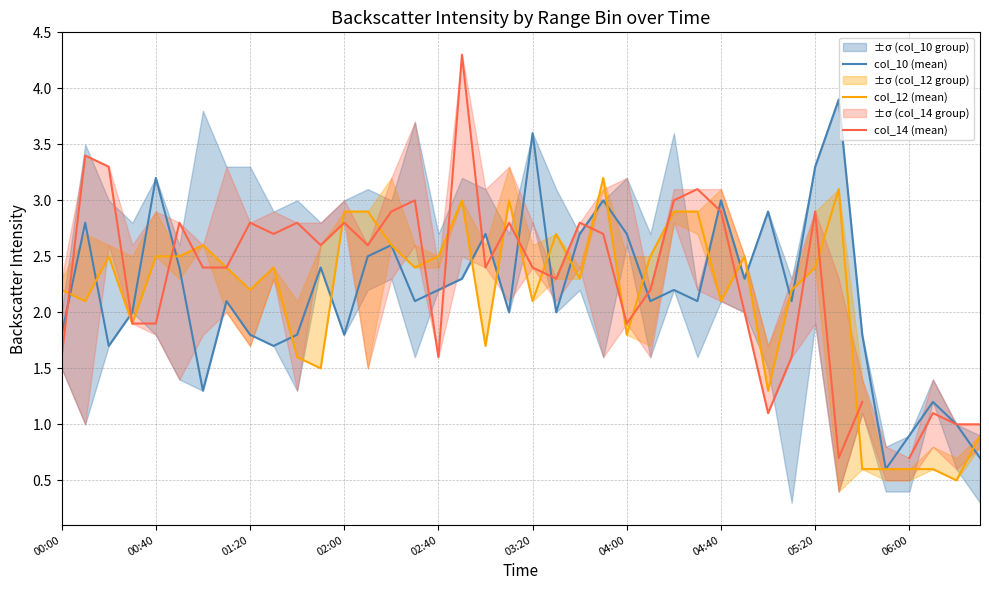

How many data points in col_12 (mean) are less than 2?

12